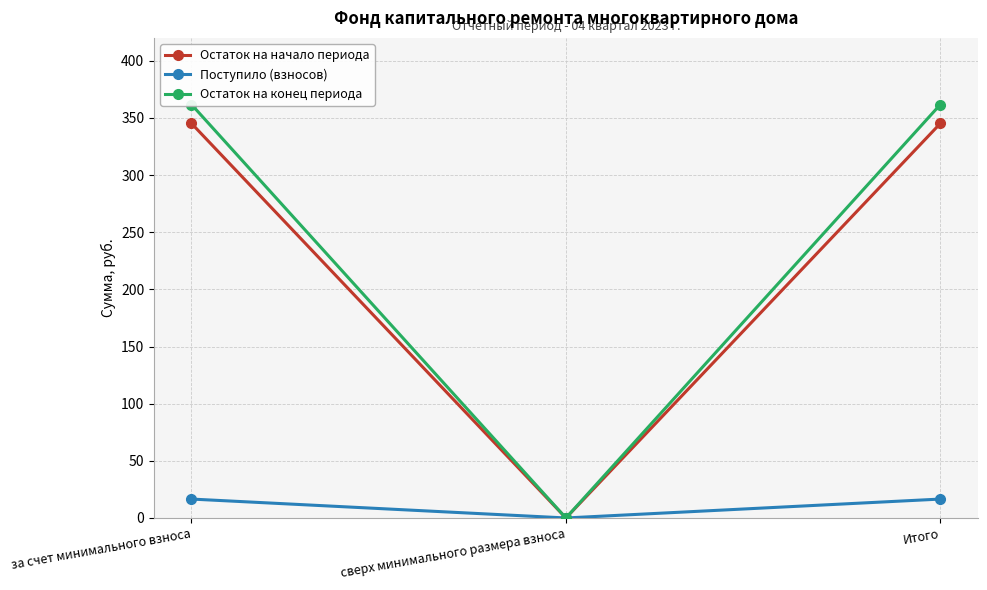

Reading left to right, list all the values displayed in this chart.

Остаток на начало периода: за счет минимального взноса=345.2	сверх минимального размера взноса=0.0	Итого=345.2
Поступило (взносов): за счет минимального взноса=16.5	сверх минимального размера взноса=0.0	Итого=16.5
Остаток на конец периода: за счет минимального взноса=361.7	сверх минимального размера взноса=0.0	Итого=361.7